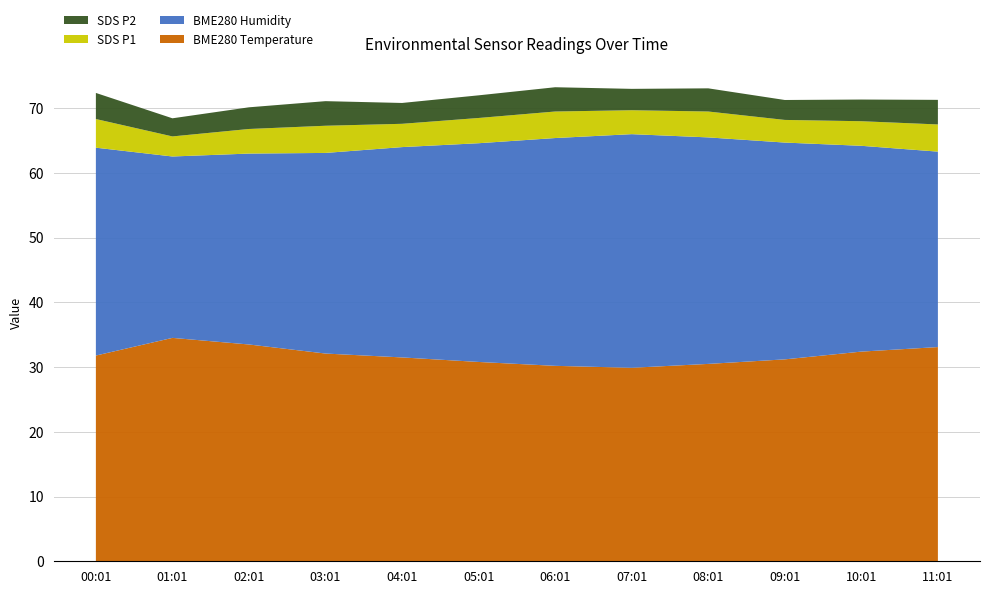

What are all the series names shown in the legend?

SDS P2, SDS P1, BME280 Humidity, BME280 Temperature